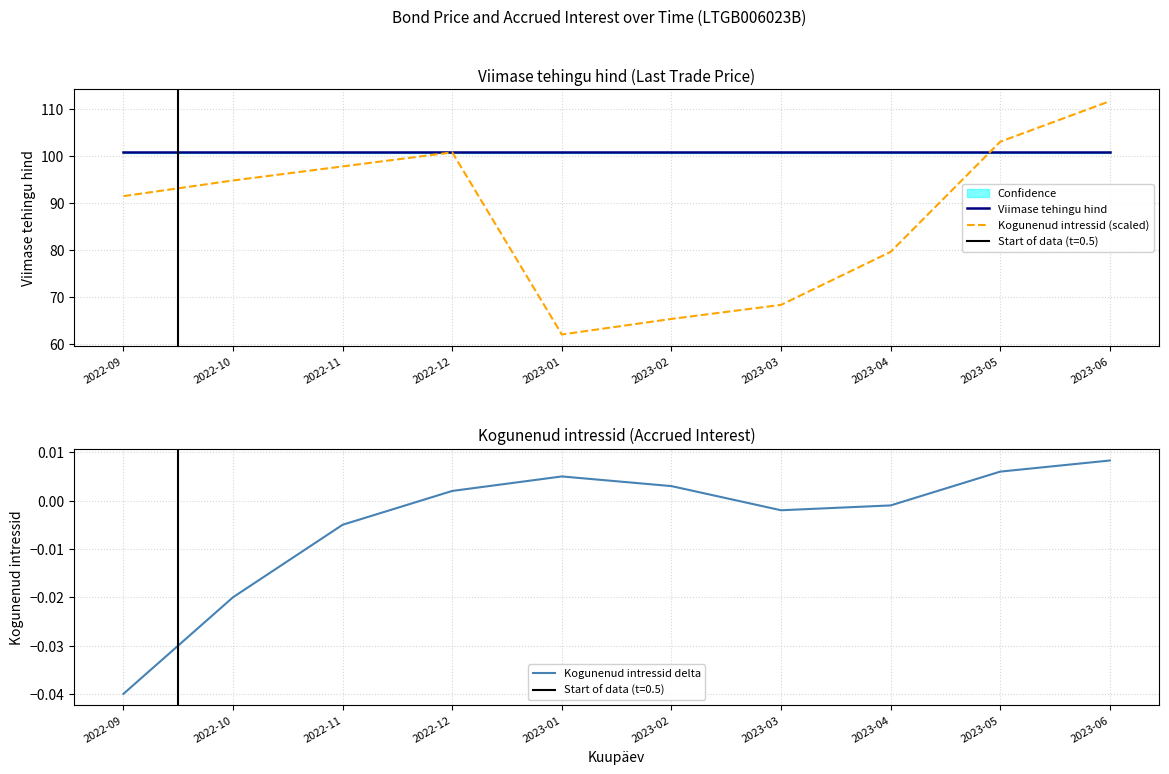

What is the label of the 9th point from the left?

2023-05